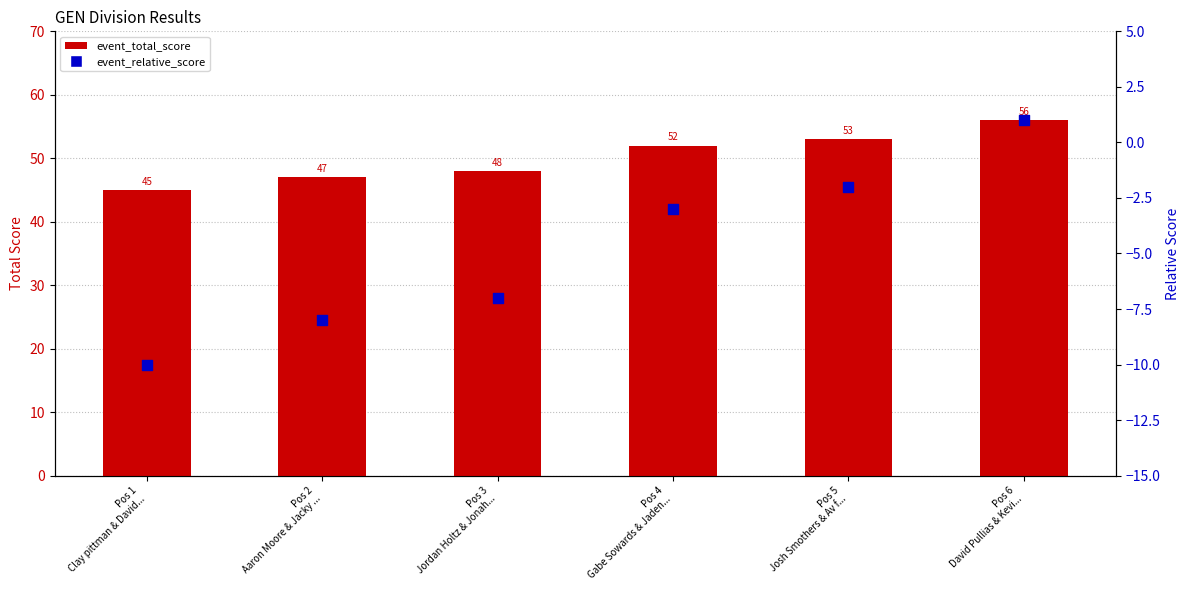

At which category is the sum across all series the highest?

Pos 6
David Pullias & Kevi...